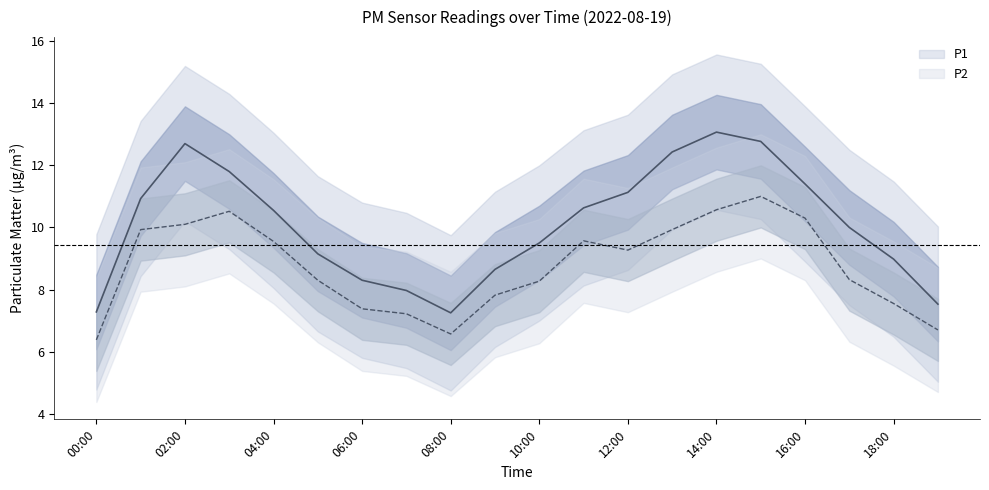

True or false: P2 and P1 intersect in this chart.

False